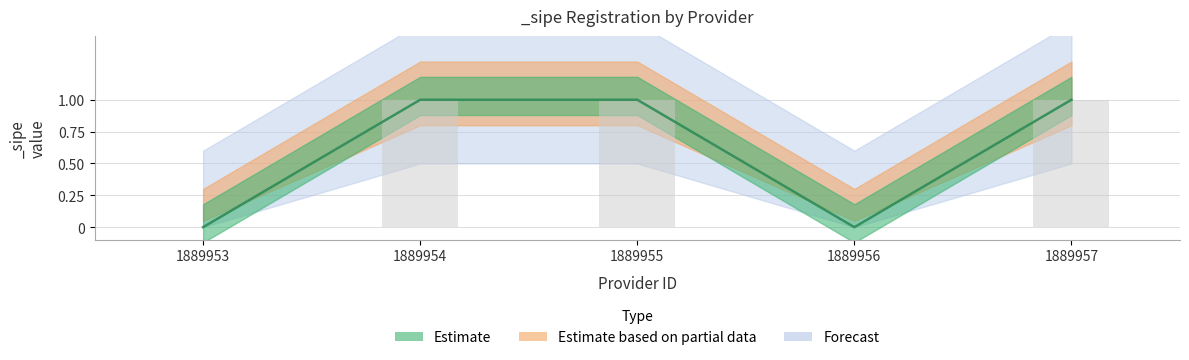

What is the value of the 5th bar from the left?

1